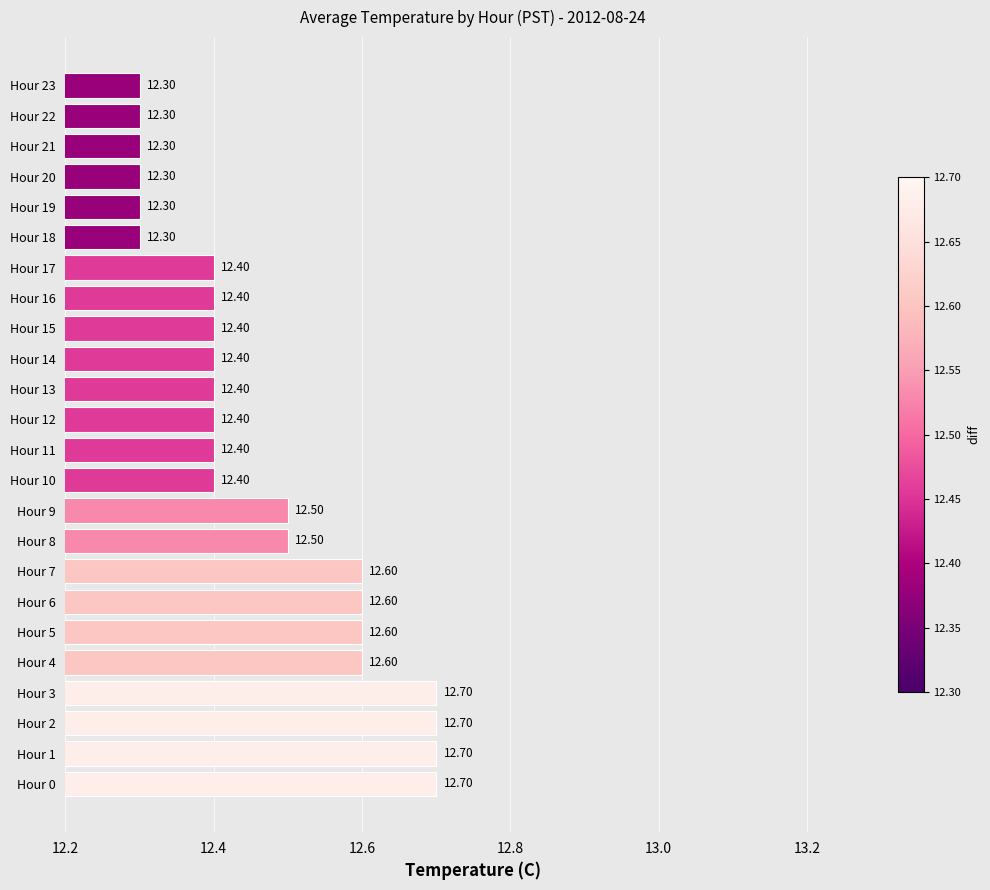

Approximately how many times larger is the value at Hour 1 compared to Hour 19?

1.0